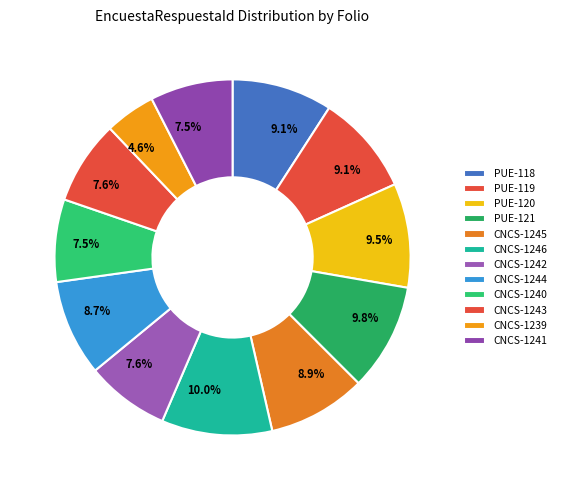

Do PUE-119 and CNCS-1241 together represent more than half of the pie?

No